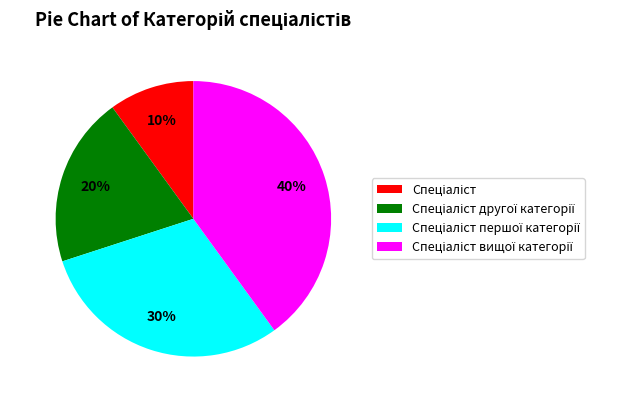

Is there any slice that represents more than half of the pie?

No